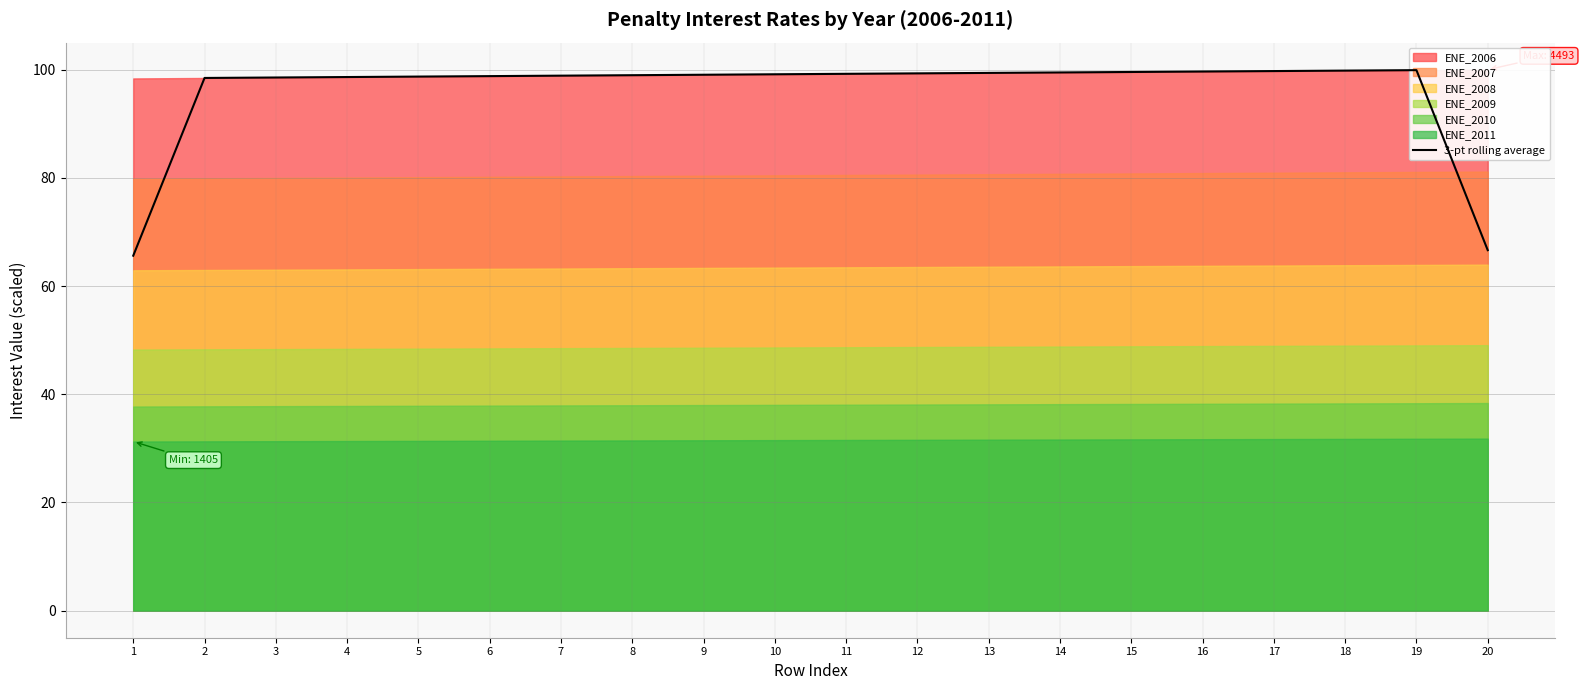

Reading left to right, extract all data points from this chart.

1=65.6	2=98.5	3=98.6	4=98.6	5=98.7	6=98.8	7=98.9	8=99.0	9=99.1	10=99.2	11=99.2	12=99.3	13=99.4	14=99.5	15=99.6	16=99.7	17=99.7	18=99.8	19=99.9	20=66.6